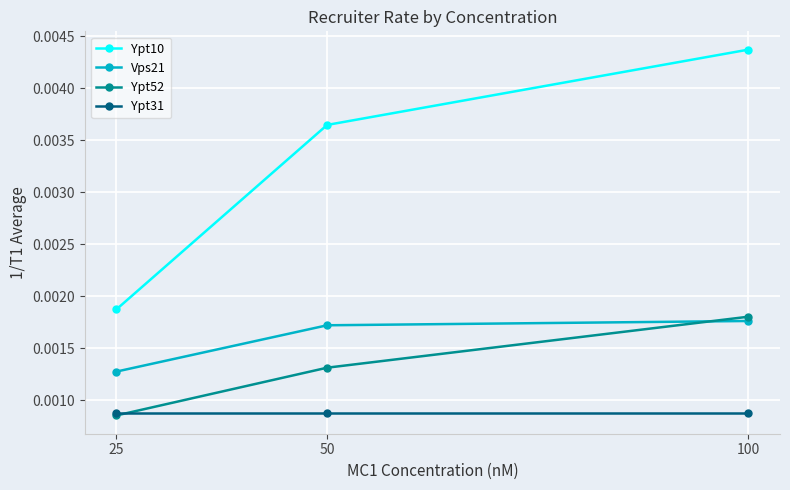

What are all the series names shown in the legend?

Ypt10, Vps21, Ypt52, Ypt31